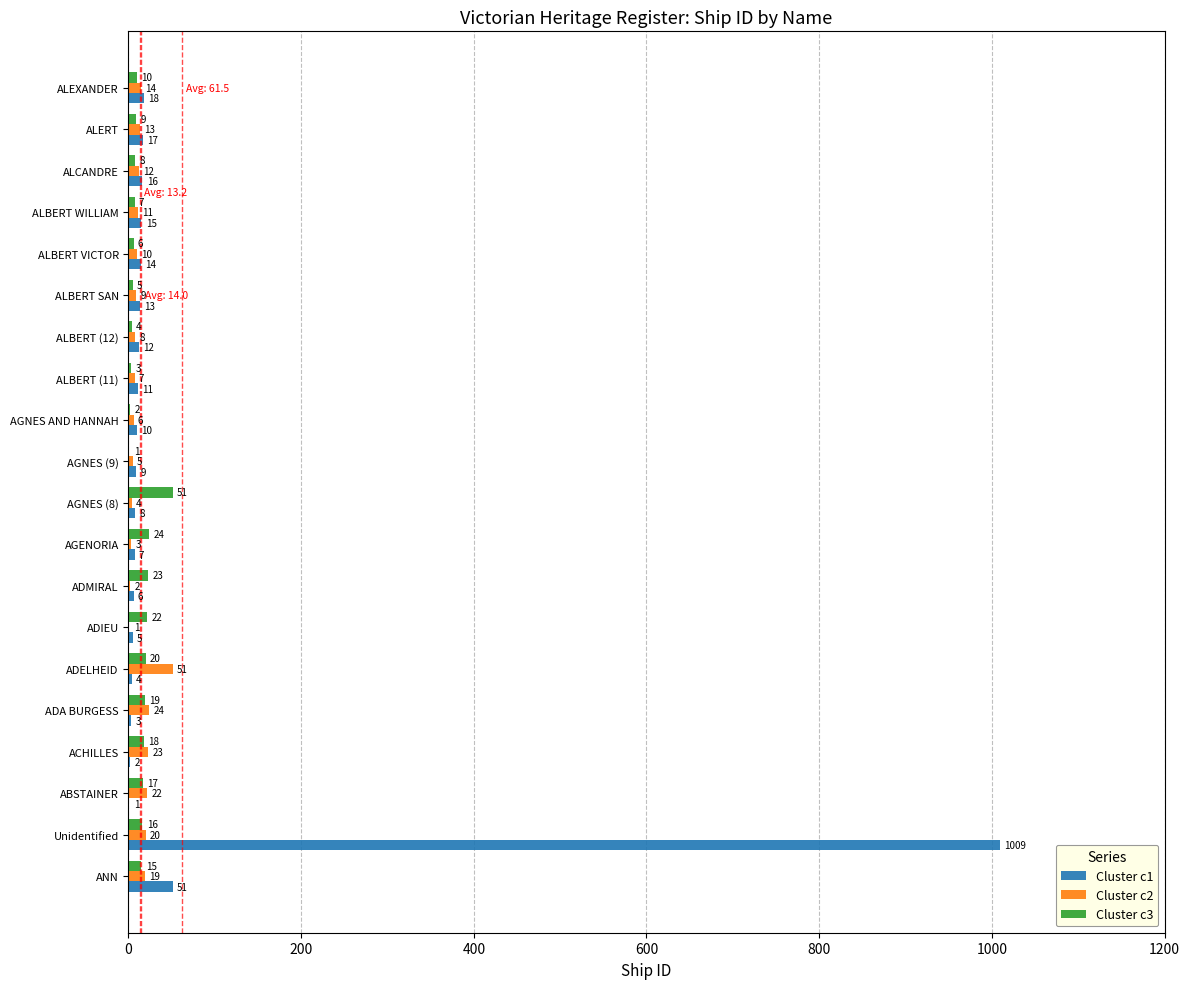

At which category is the sum across all series the highest?

Unidentified